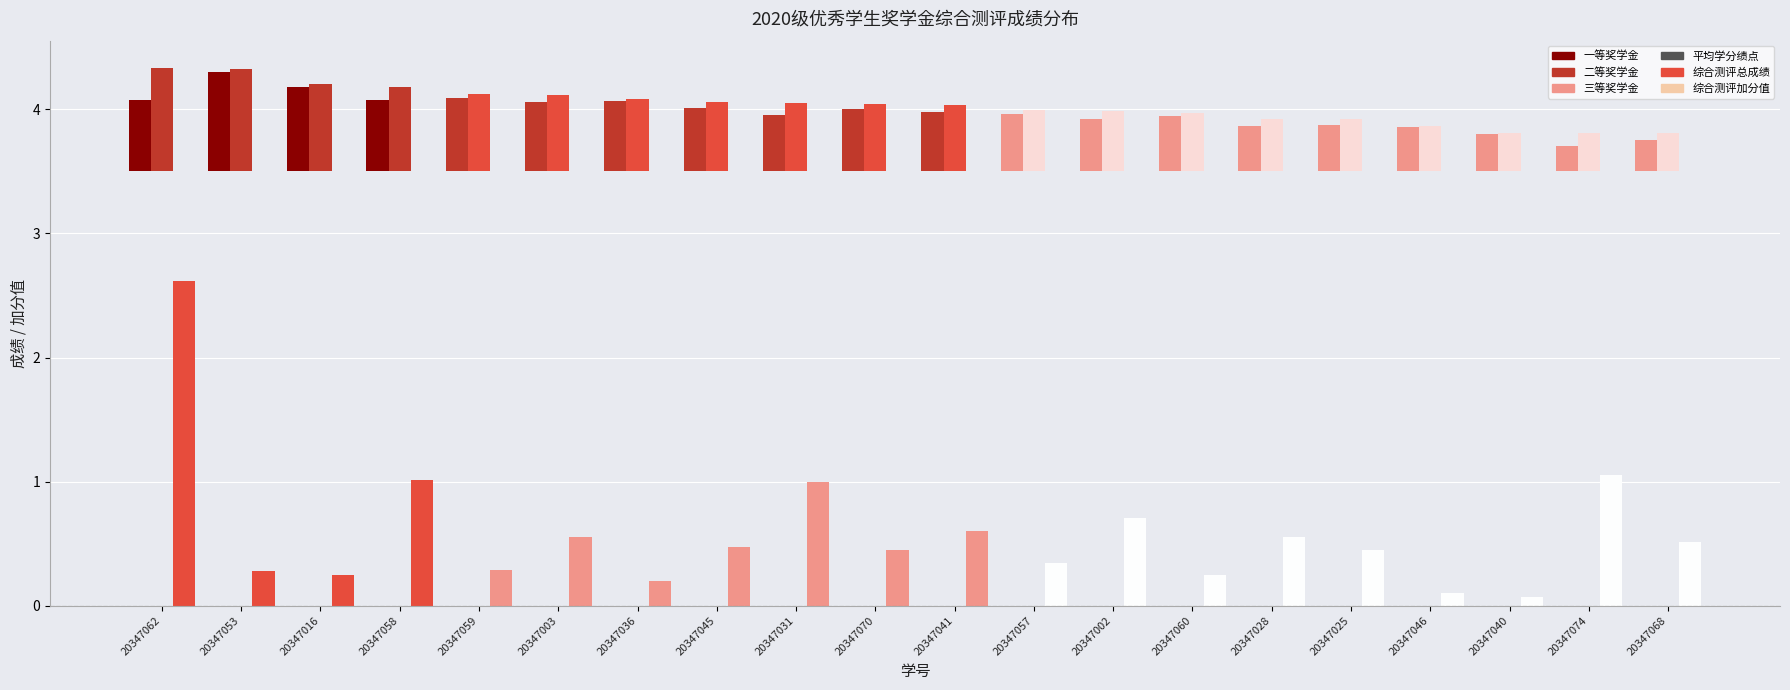

Which category has the lowest value in the 综合测评加分值 series?

20347040